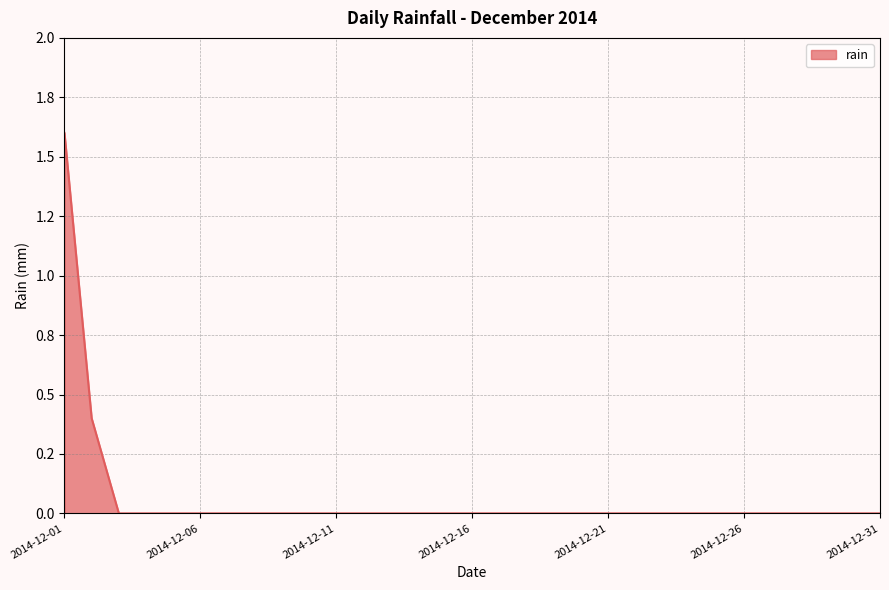

Is this an area chart (filled region under the line)?

Yes